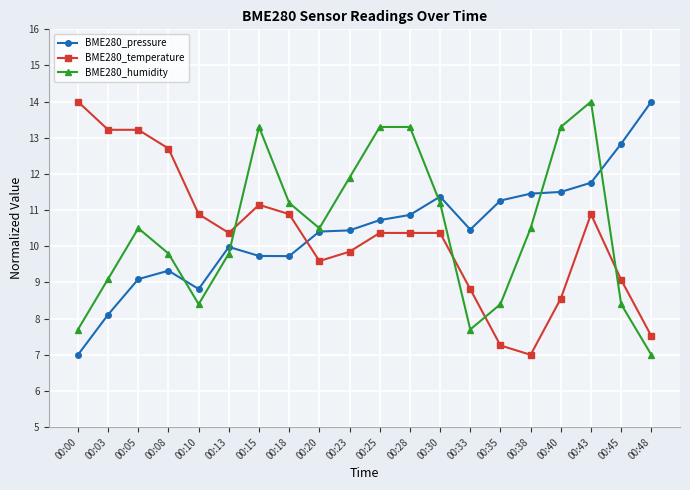

At which category does BME280_humidity reach its first local peak?

00:05